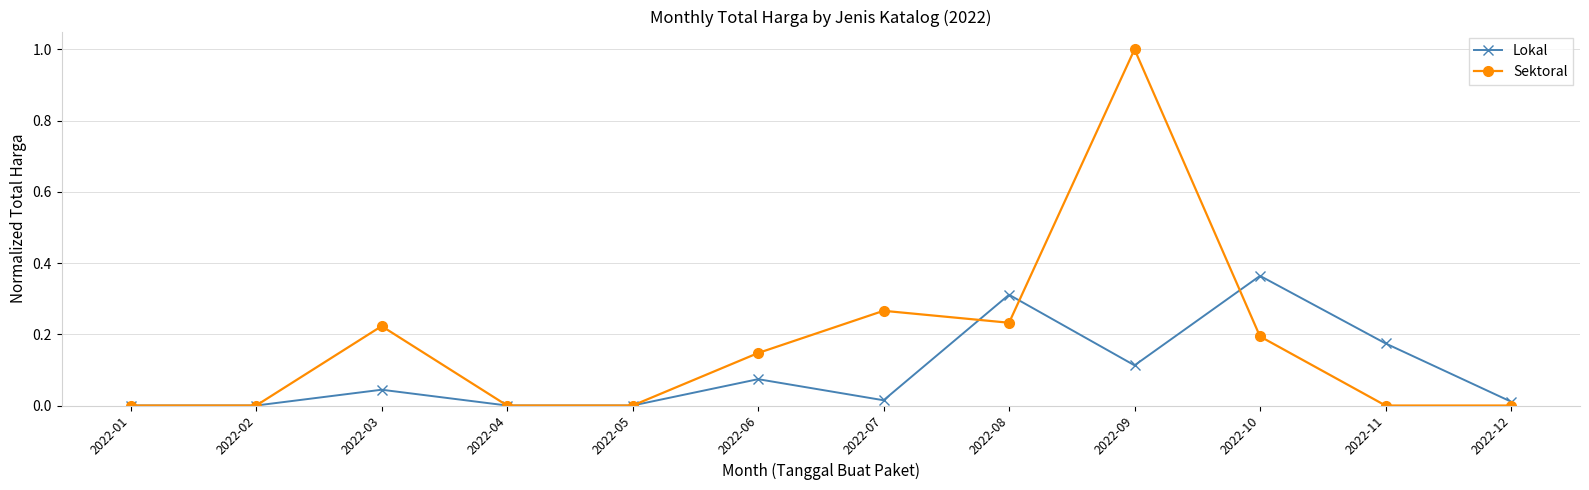

Count the number of data series in this chart.

2